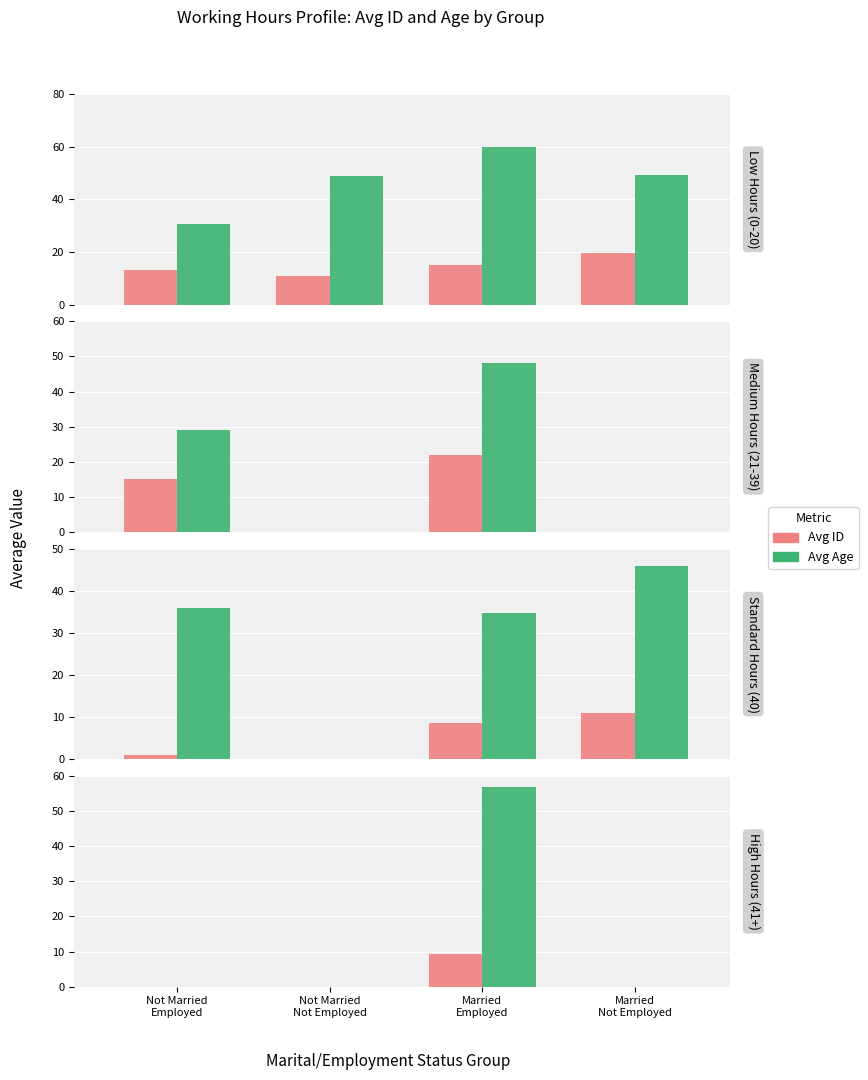

At which label is Avg ID closest to 4?

Not Married
Employed